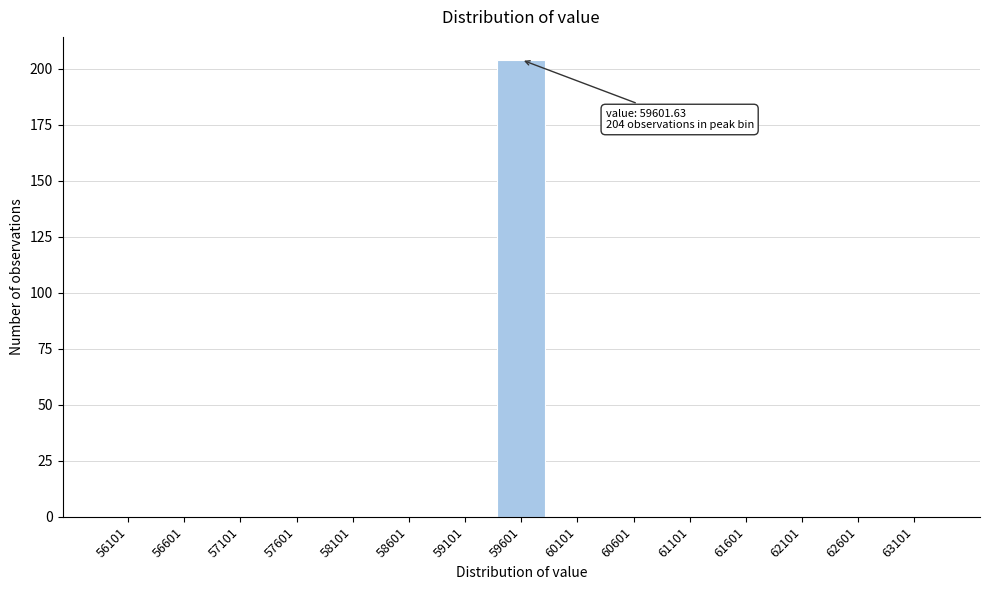

Reading right to left, extract all data points from this chart.

63101=0	62601=0	62101=0	61601=0	61101=0	60601=0	60101=0	59601=204	59101=0	58601=0	58101=0	57601=0	57101=0	56601=0	56101=0